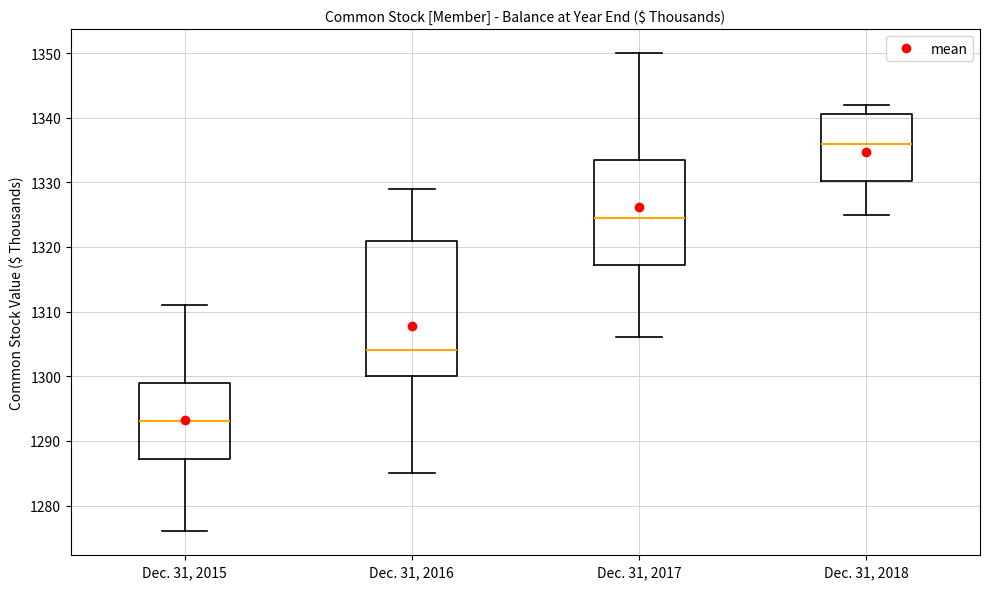

Reading left to right, transcribe this box plot: for each box, give where its median line is, the range the box spans, and where its two whiskers end, as read against the y-axis. The values are not printed on the chart, so give them approximately, as read against the axis.

Dec. 31, 2015: median 1293, box 1287 to 1299, whiskers 1276 to 1311
Dec. 31, 2016: median 1304, box 1300 to 1321, whiskers 1285 to 1329
Dec. 31, 2017: median 1325, box 1317 to 1334, whiskers 1306 to 1350
Dec. 31, 2018: median 1336, box 1330 to 1341, whiskers 1325 to 1342